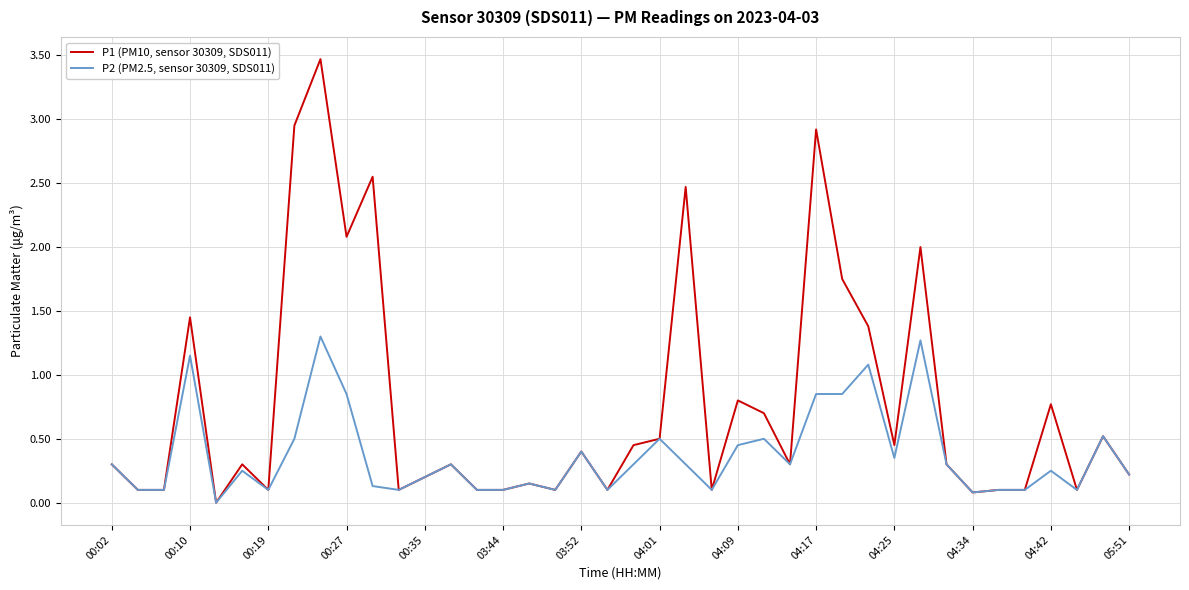

How many categories are shown in the chart?

40